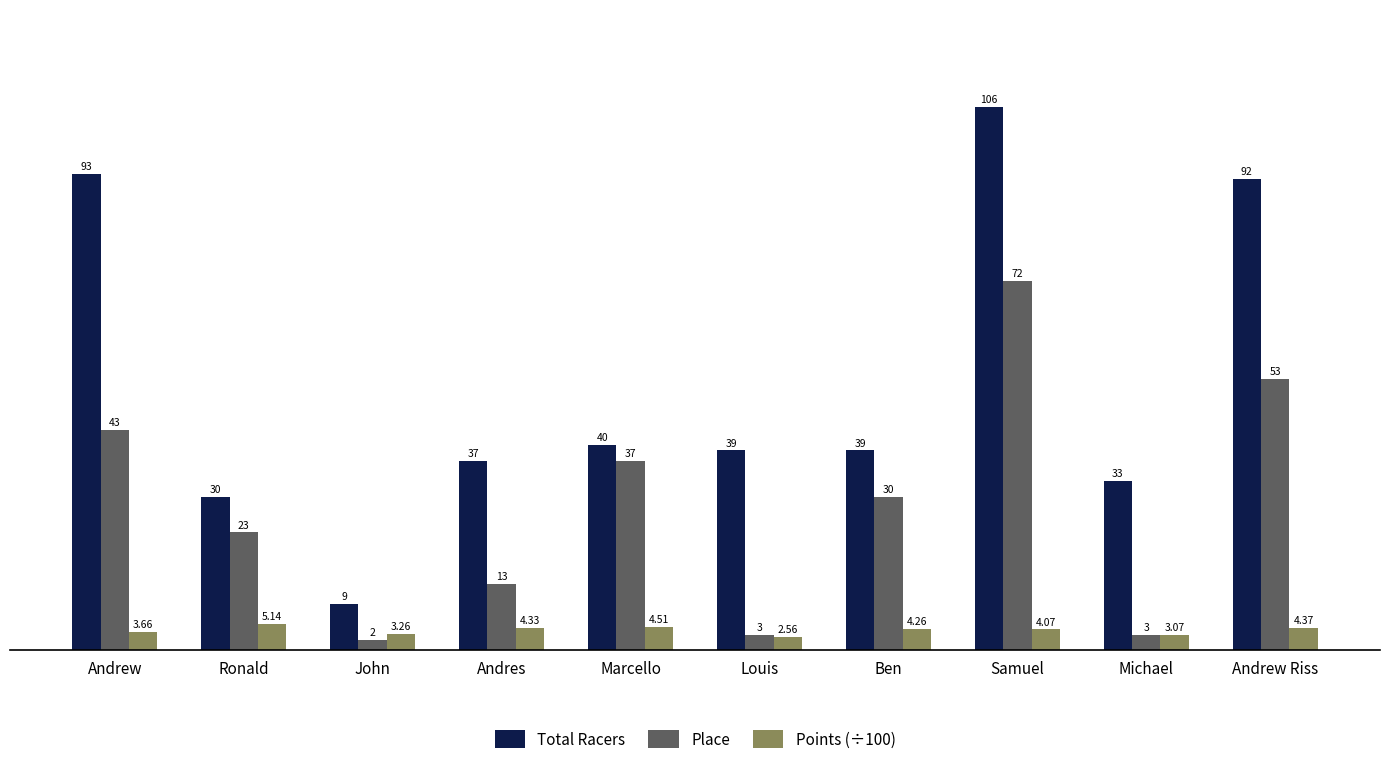

What is the value of the Total Racers bar at the 2nd from the left?

30.0